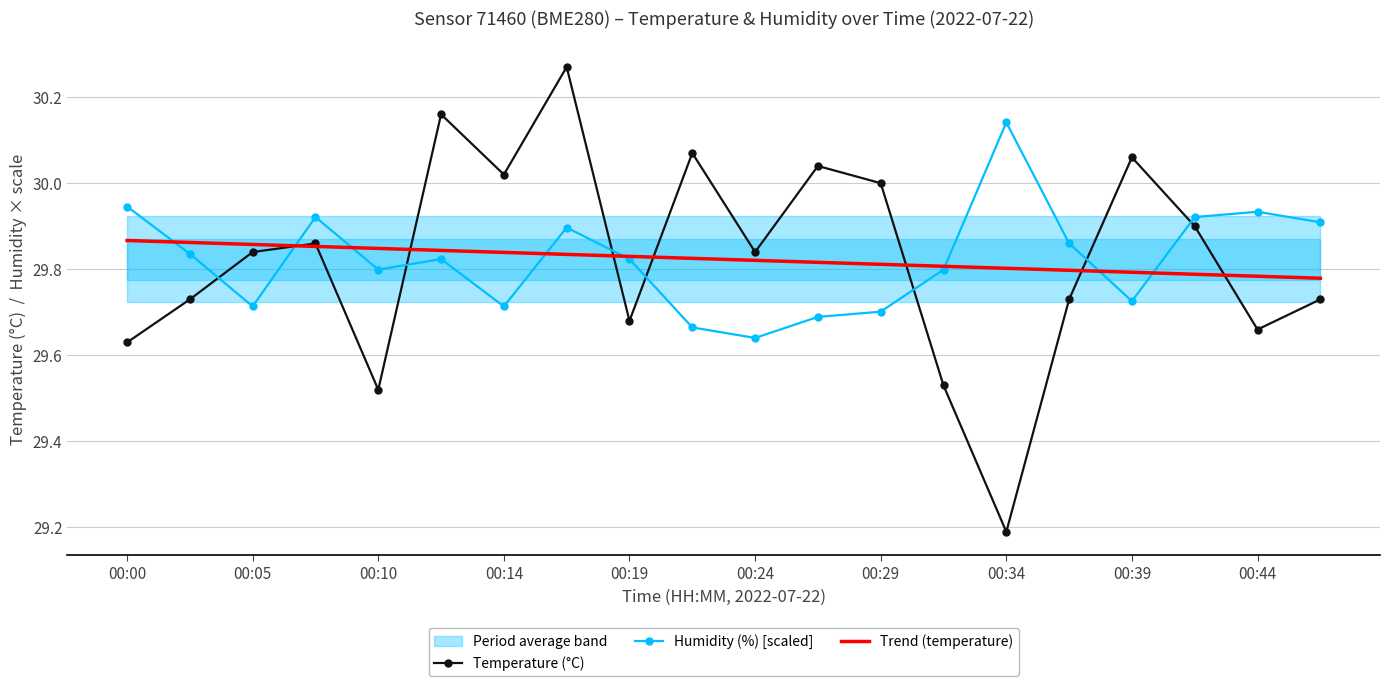

The value of Trend (temperature) at 00:34 is 29.8. True or false?

True